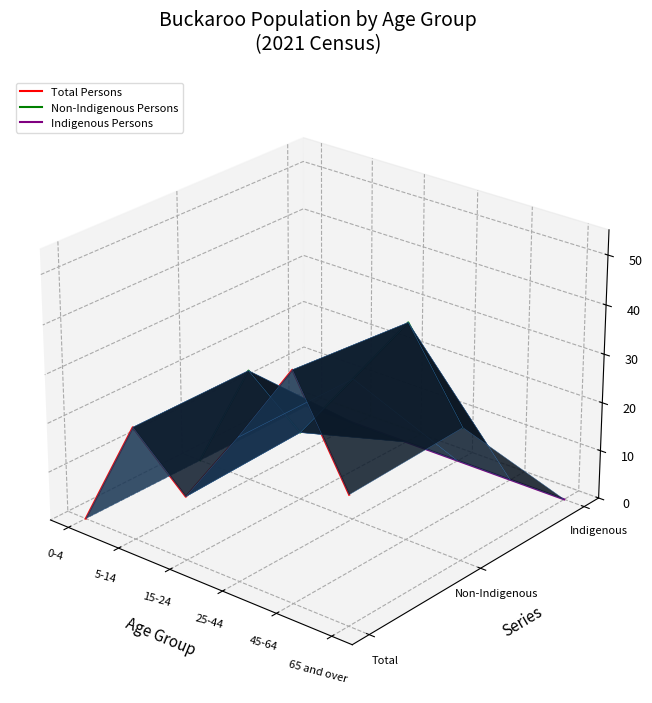

What are all the series names shown in the legend?

Total Persons, Non-Indigenous Persons, Indigenous Persons